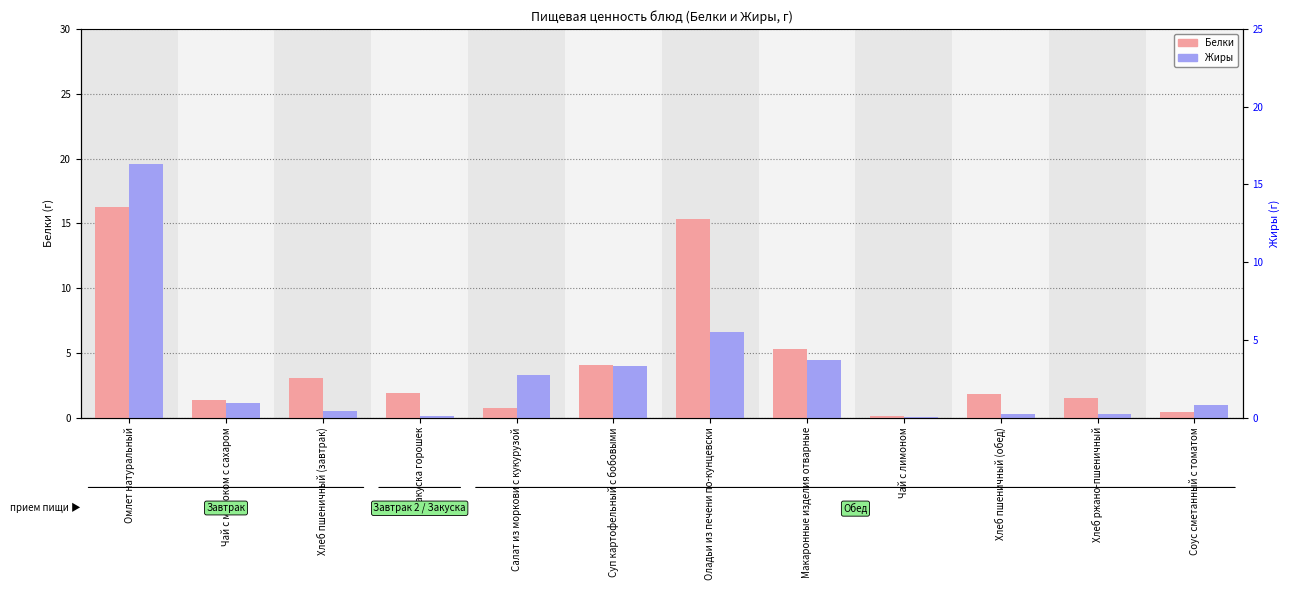

Reading right to left, list all the values displayed in this chart.

Белки: 0.4	1.5	1.8	0.1	5.3	15.3	4.1	0.8	1.9	3.1	1.4	16.3
Жиры: 0.9	0.2	0.3	0.0	4.4	6.6	4.0	3.3	0.1	0.5	1.1	19.6